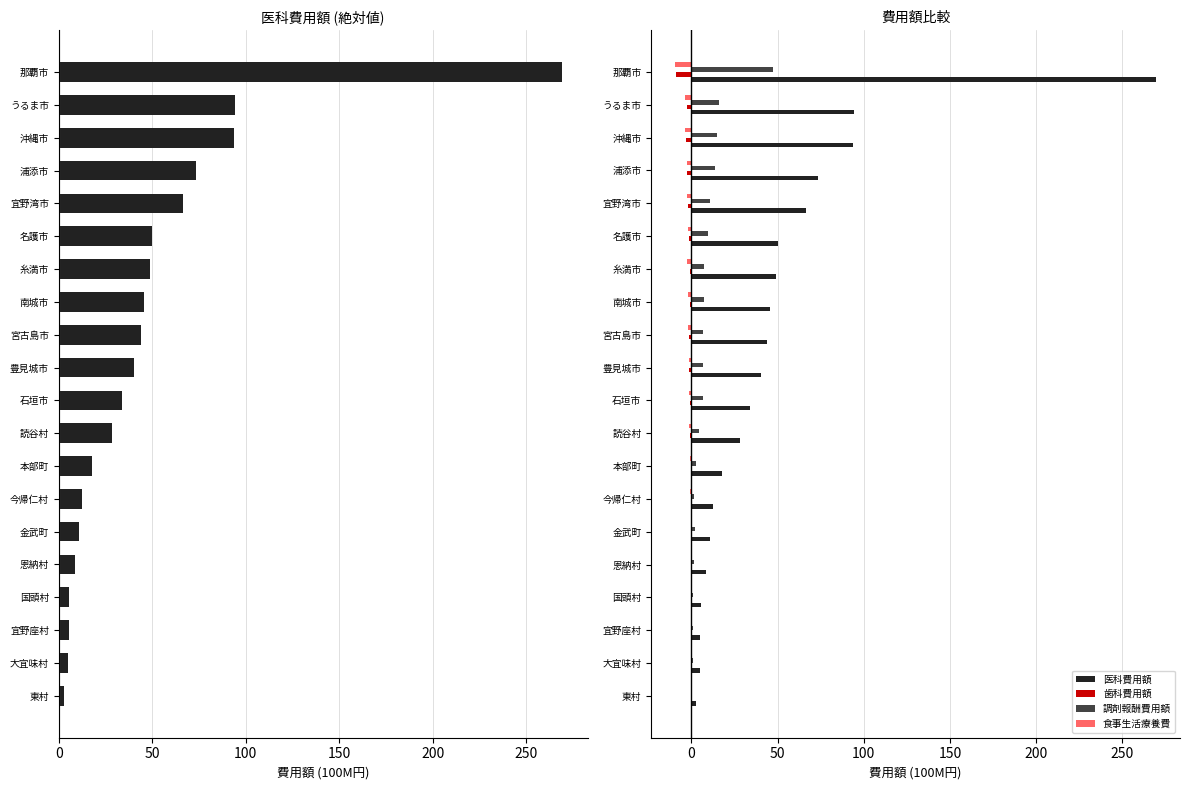

Does the chart contain stacked bars?

No